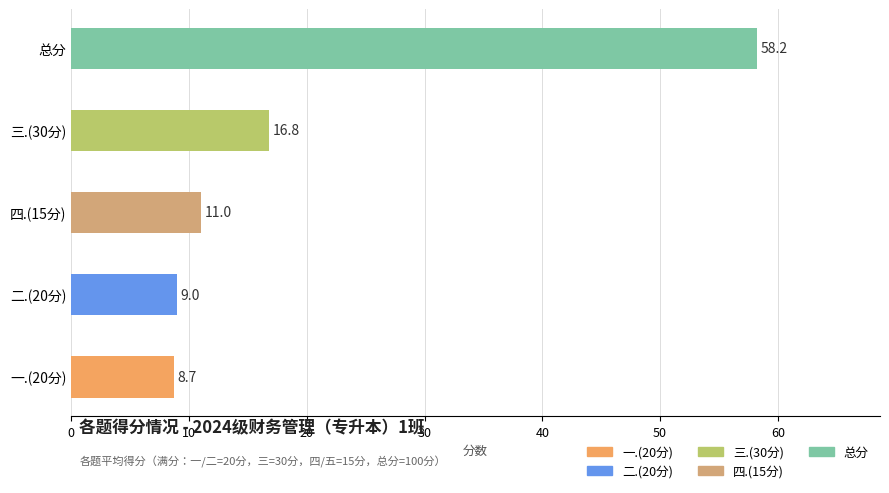

Which category has the lowest value across all series?

一.(20分)